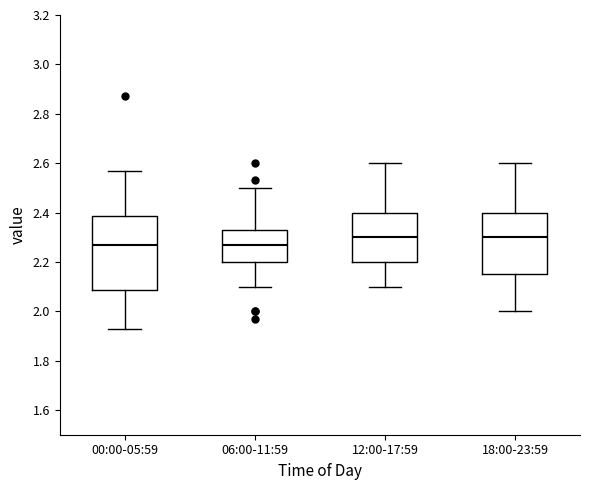

Where does the upper whisker of the box for 06:00-11:59 end on the y-axis? The values are not printed on the chart, so give them approximately, as read against the axis.

2.50